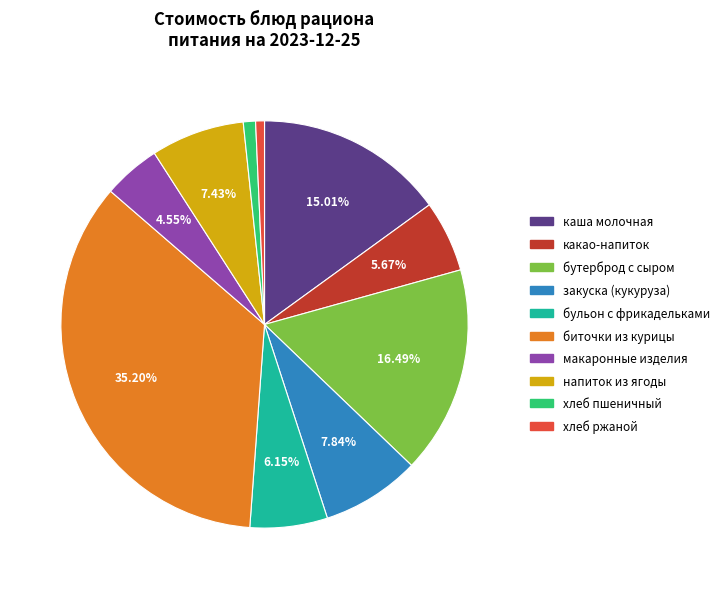

Is биточки из курицы the majority of the pie?

No